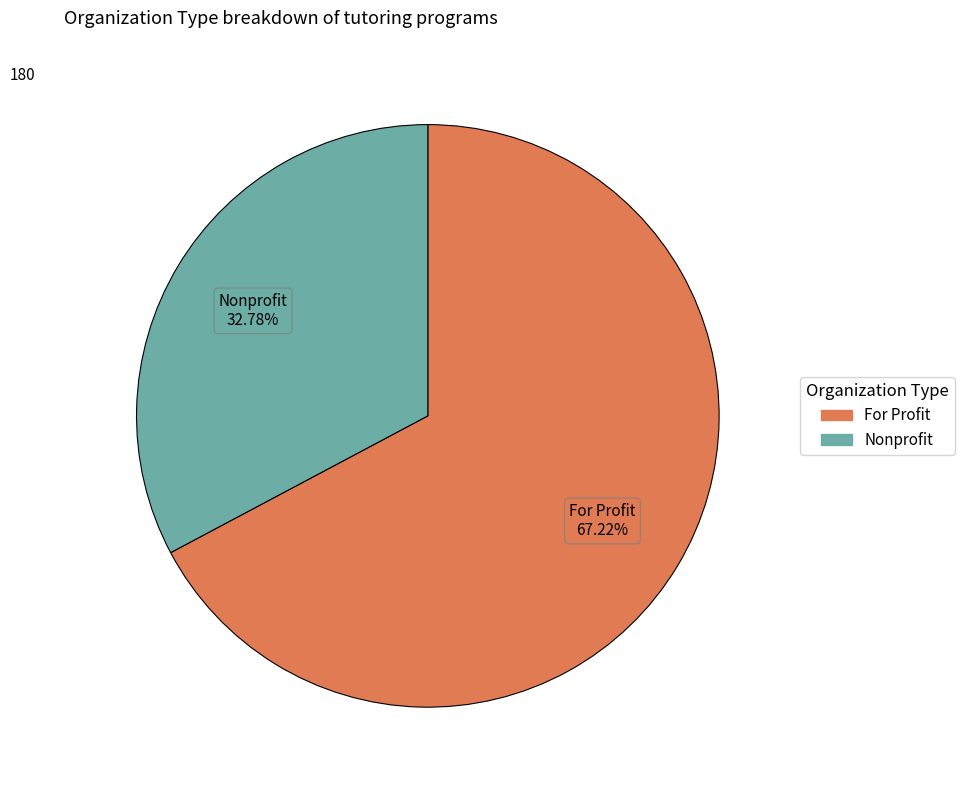

Count the number of slices in the pie.

2